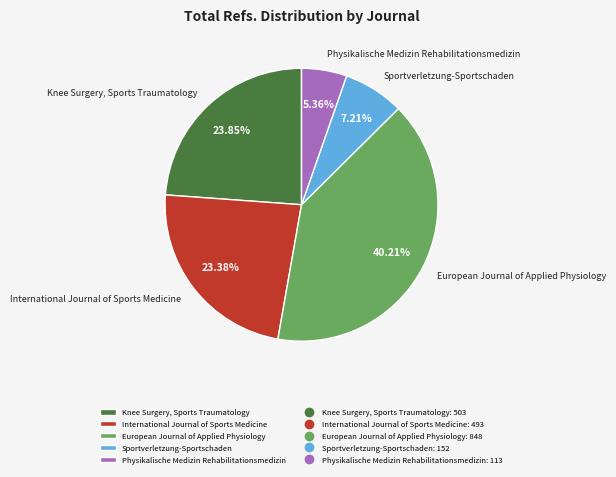

How many slices are in this pie chart?

5